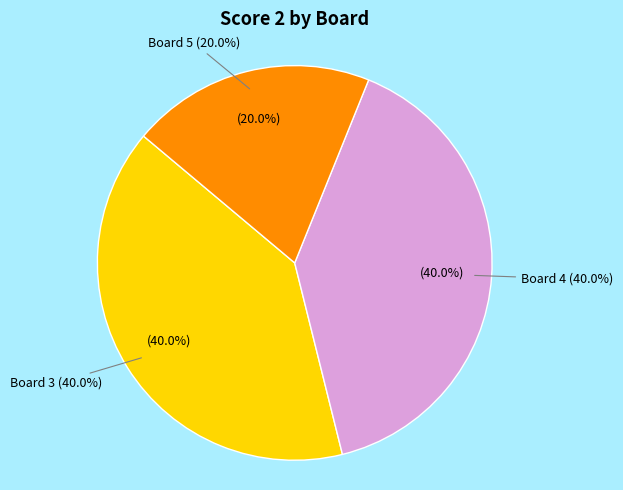

What is the change in value from Board 3 to Board 5?

-7